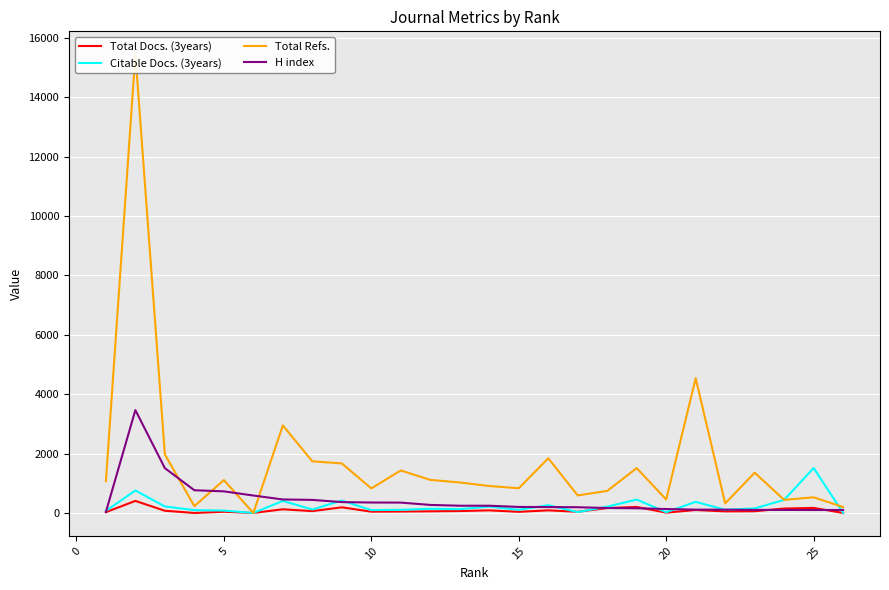

At how many categories does at least one series exceed 7806?

1